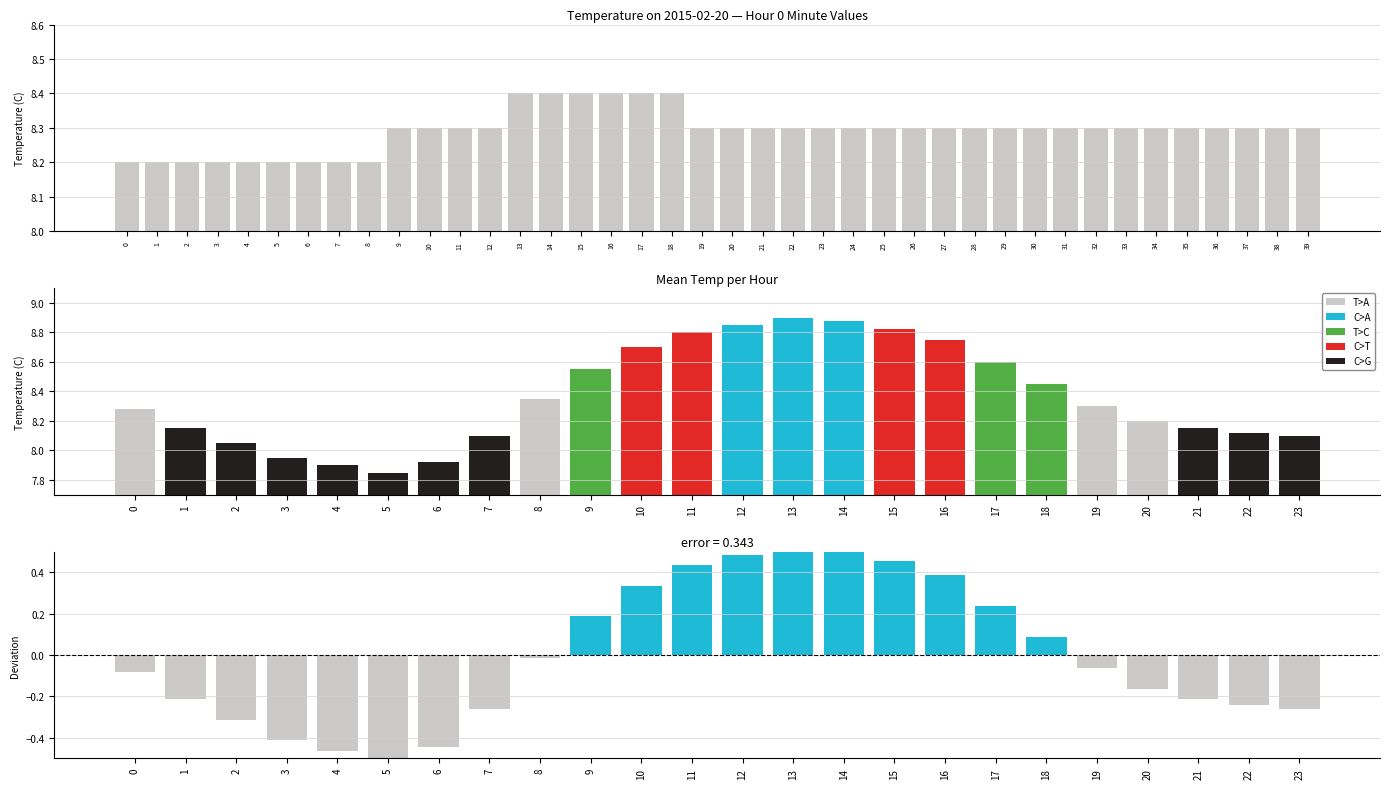

True or false: the data shows 4.0 at 2.

False